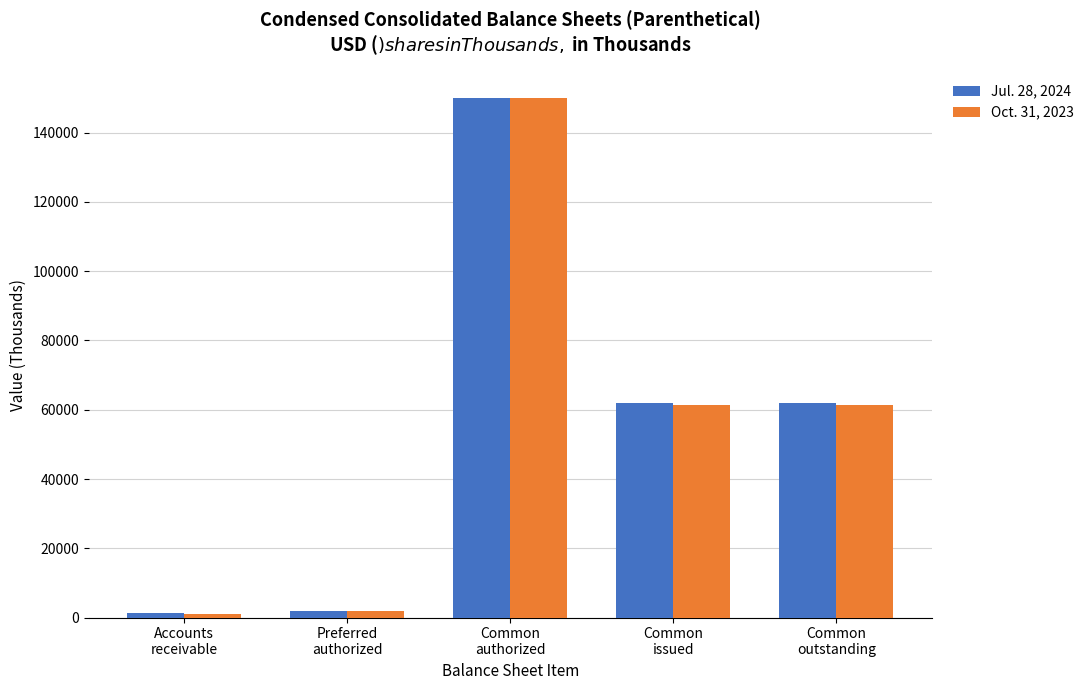

Reading left to right, what are all the values shown in this chart?

Jul. 28, 2024: 1196	2000	150000	61839	61839
Oct. 31, 2023: 1099	2000	150000	61310	61310